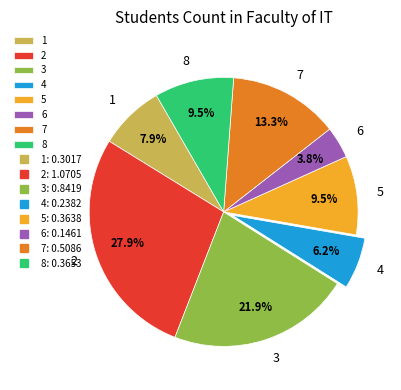

How many slices are in this pie chart?

8